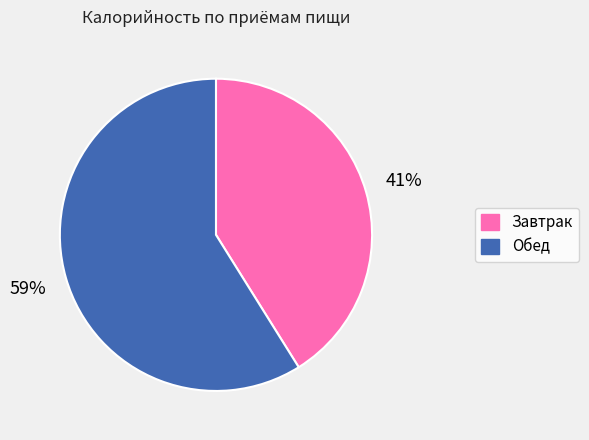

How many slices are in this pie chart?

2